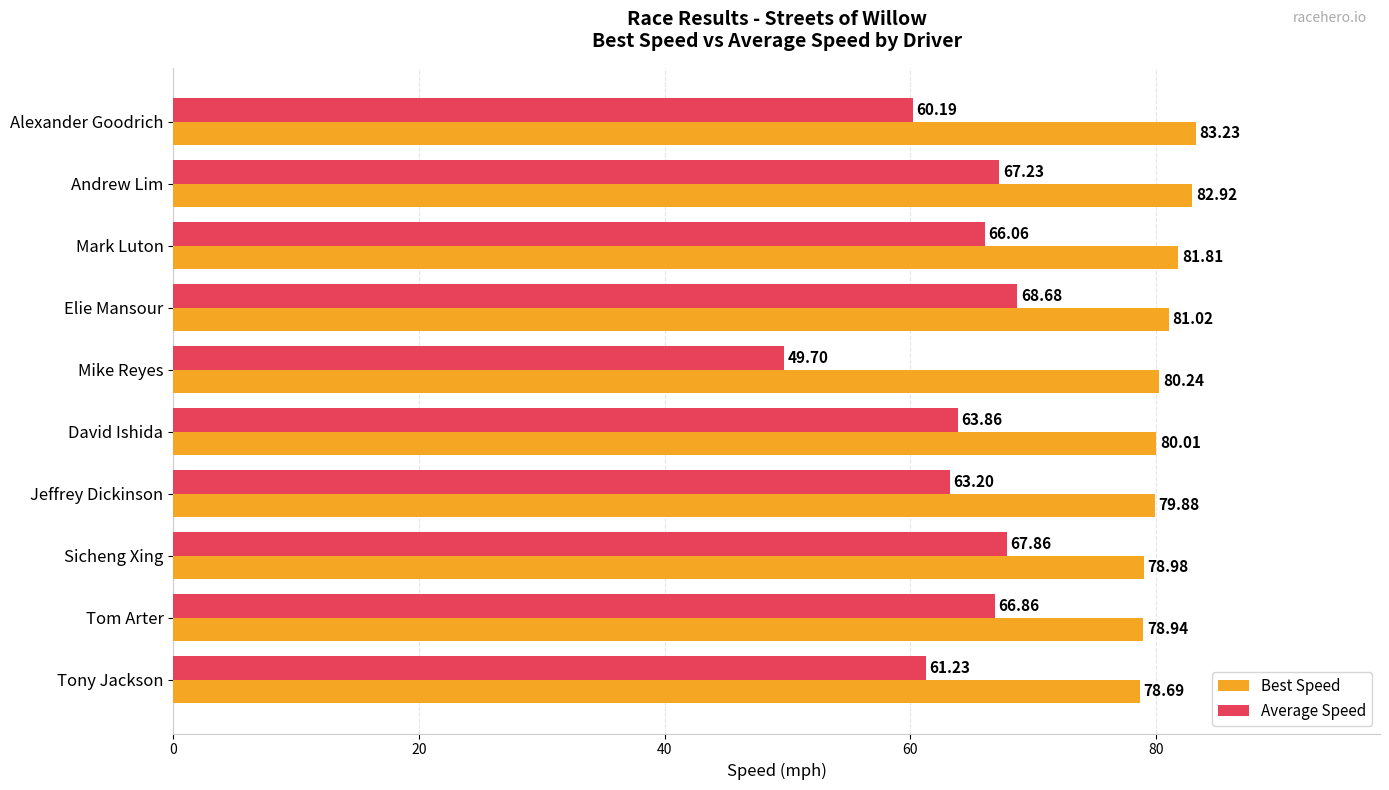

What is the difference between the second highest and second lowest values in the Average Speed series?

7.7